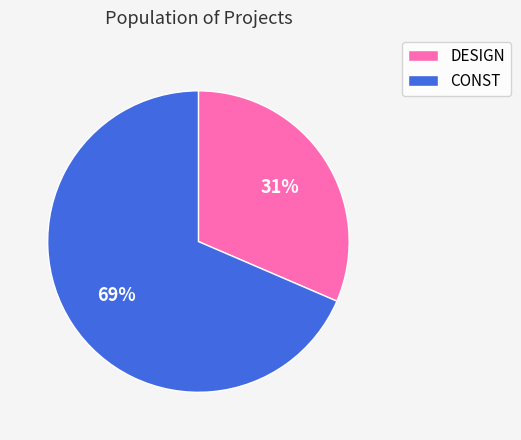

Combined, do CONST and DESIGN account for over 50%?

Yes